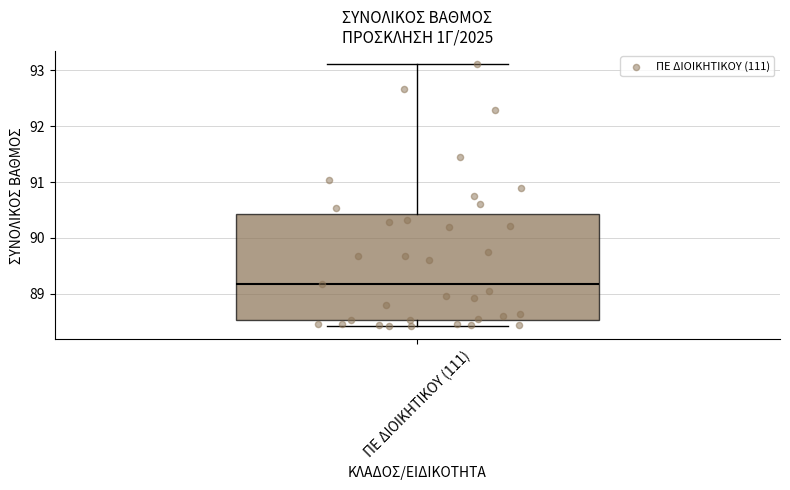

Where is the lower edge of the box for ΠΕ ΔΙΟΙΚΗΤΙΚΟΥ (111) on the y-axis? The values are not printed on the chart, so give them approximately, as read against the axis.

88.5